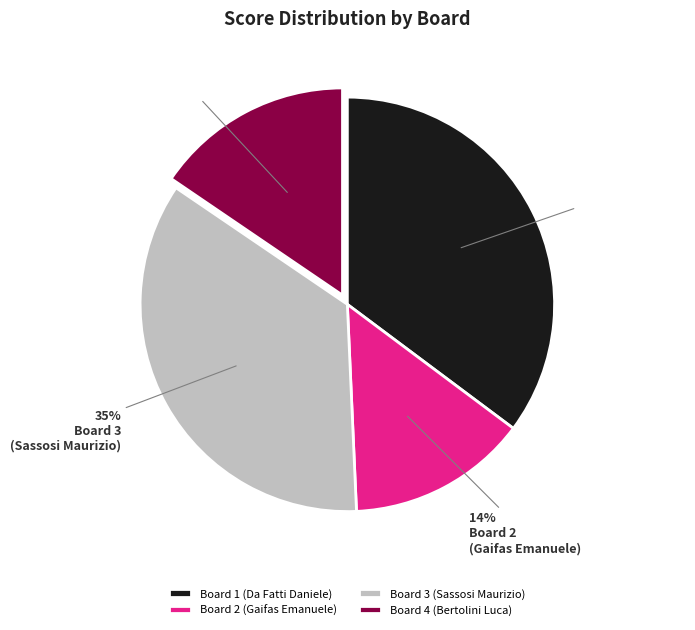

What percentage is the Board 1 (Da Fatti Daniele) slice, to the nearest percent?

35%